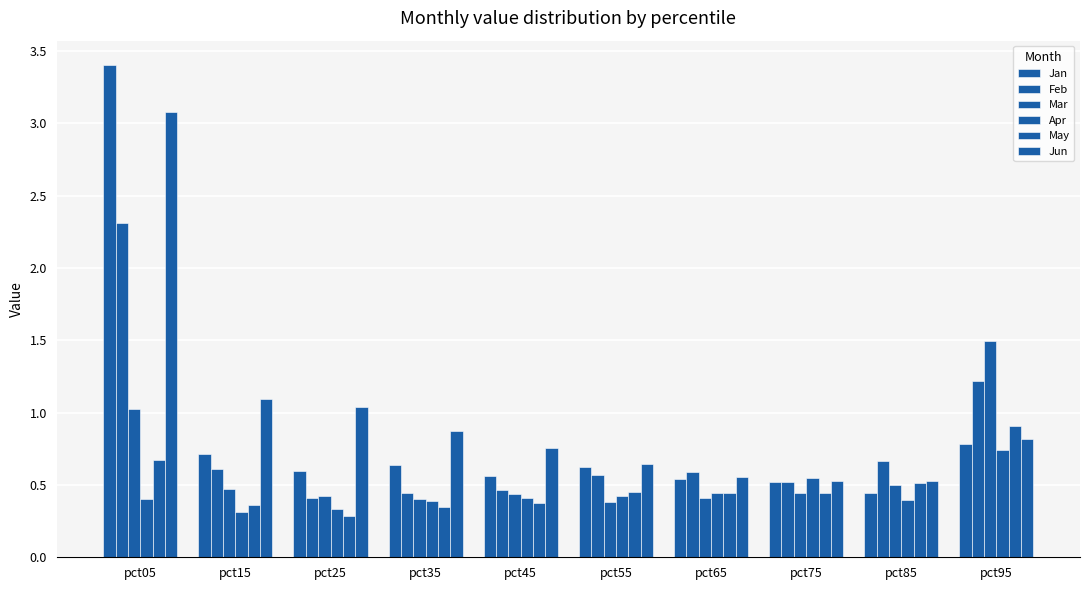

What value does the Jan series have at pct25?

0.6